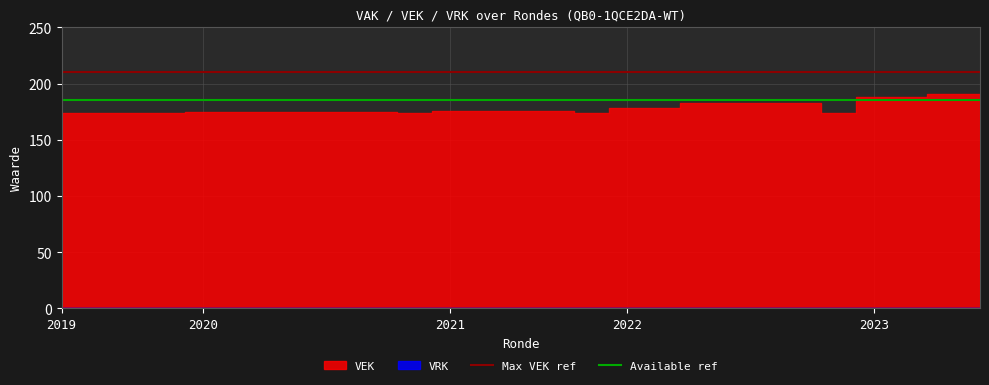

At which category is the sum across all series the highest?

2019